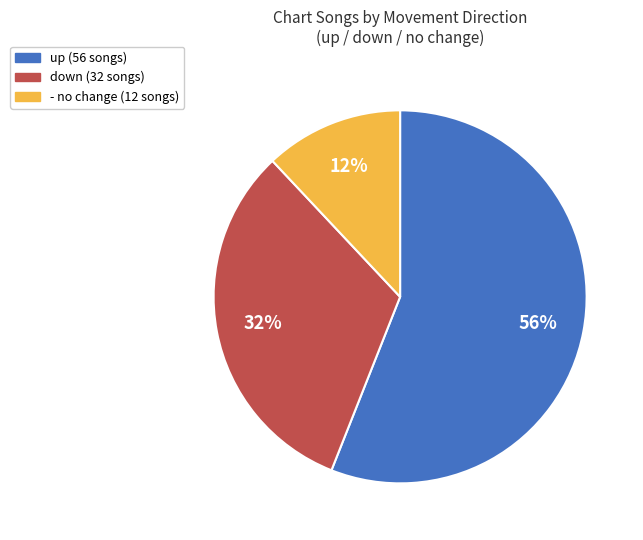

Which slice is the largest?

up